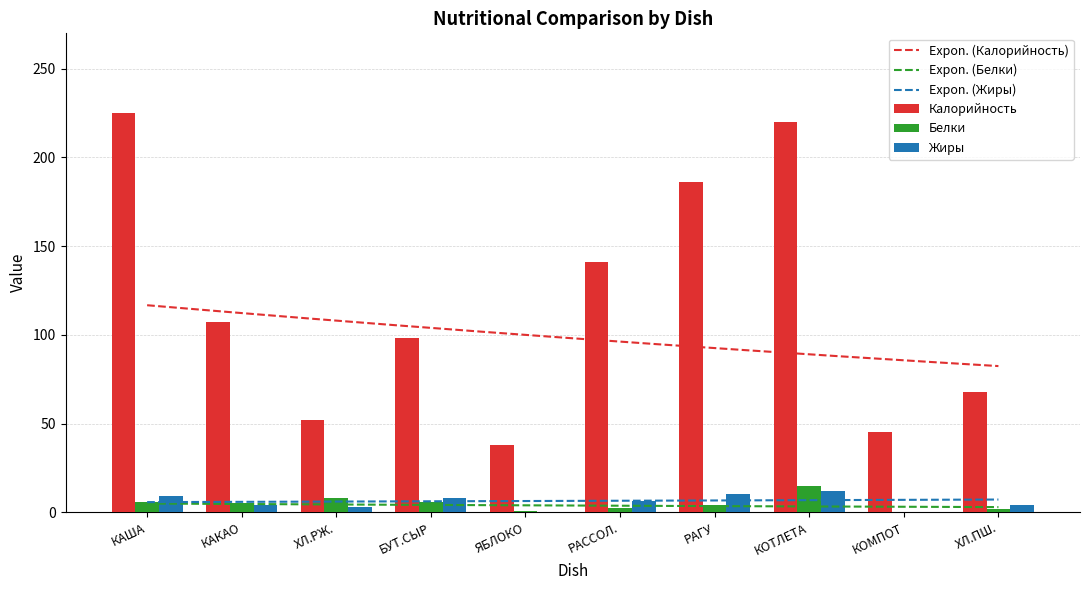

List the series in order of their peak value, highest first.

Калорийность, Белки, Жиры